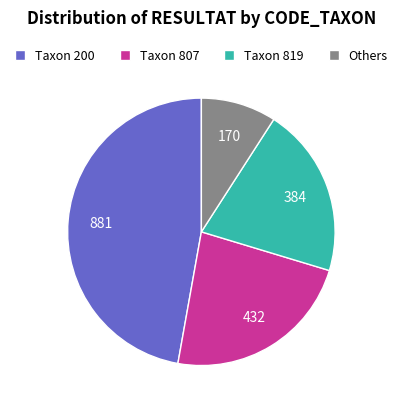

Which slice is the smallest?

Others